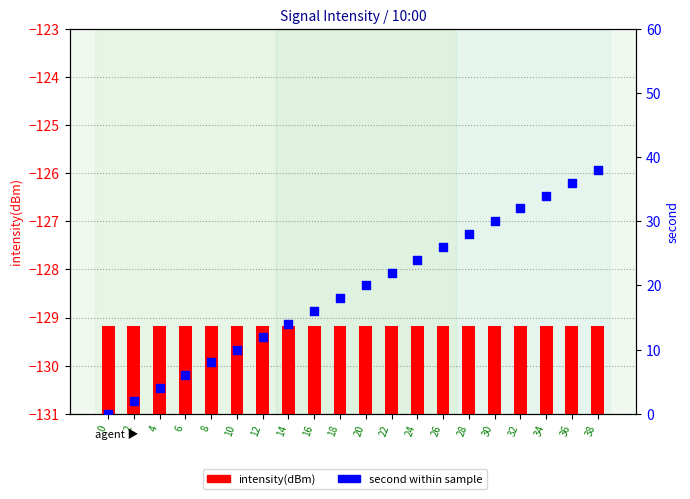

Which series reaches the maximum Y coordinate?

second